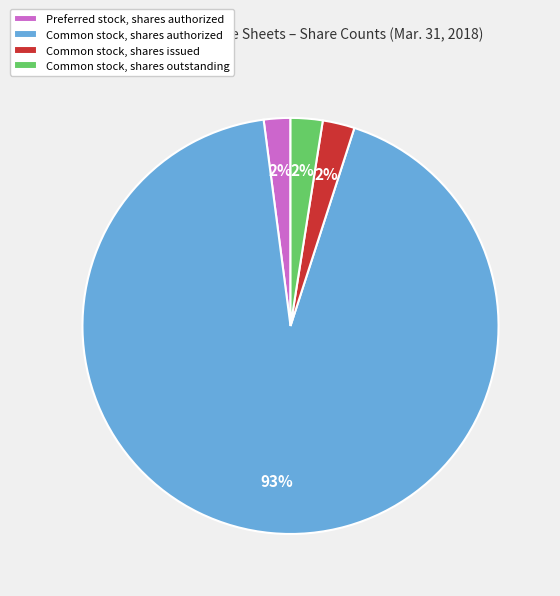

How many slices are in this pie chart?

4